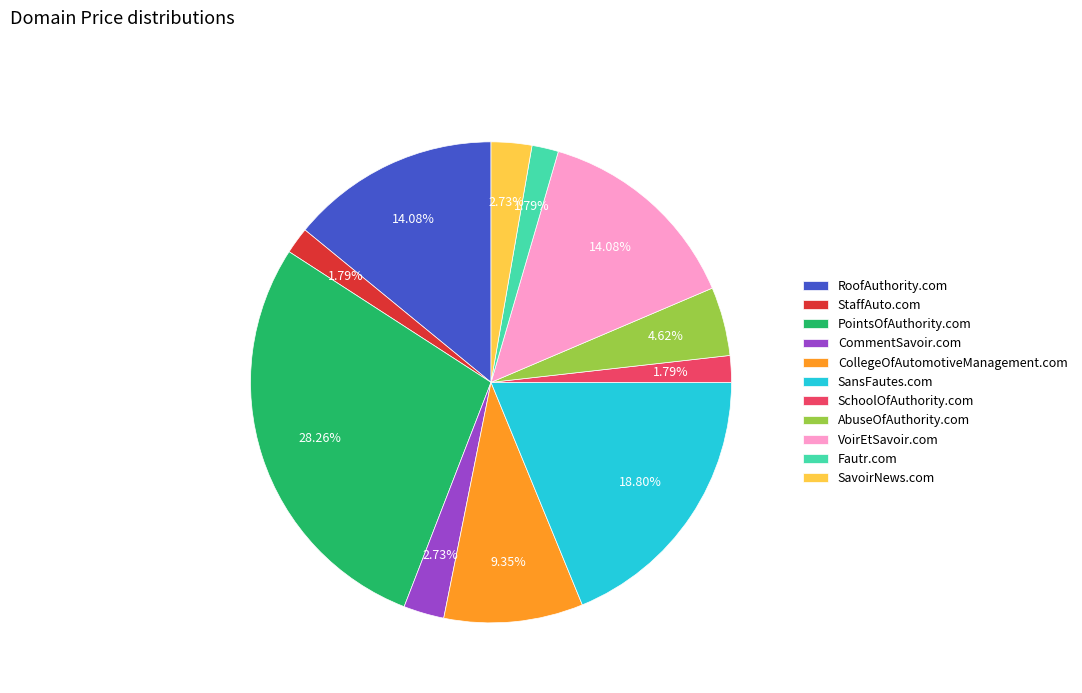

To the nearest percent, what portion does PointsOfAuthority.com represent?

28%